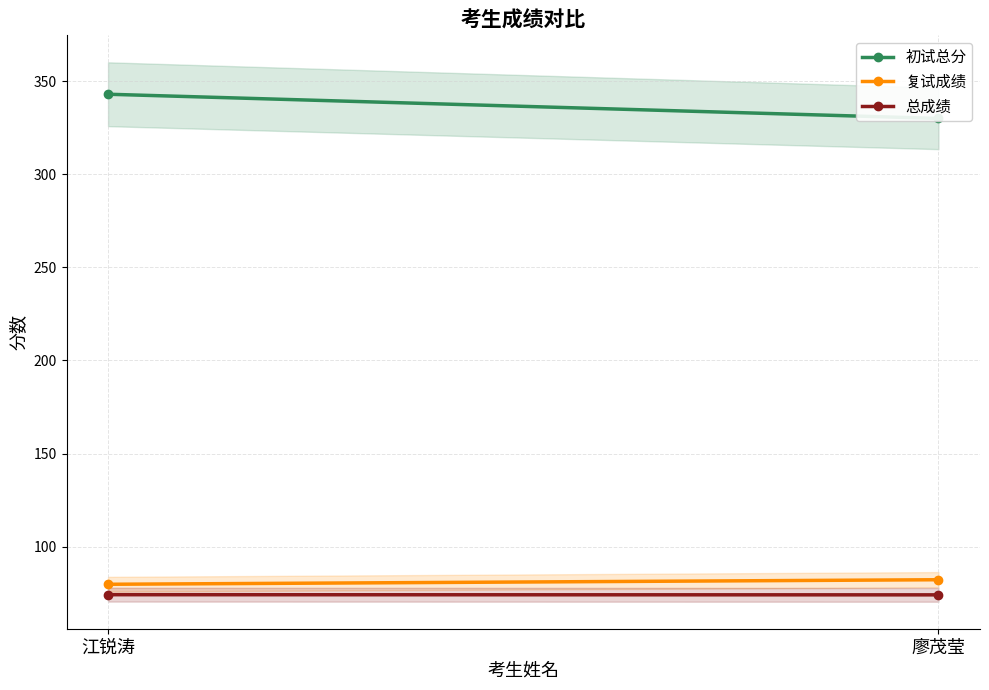

Which category has the highest value in the 初试总分 series?

江锐涛